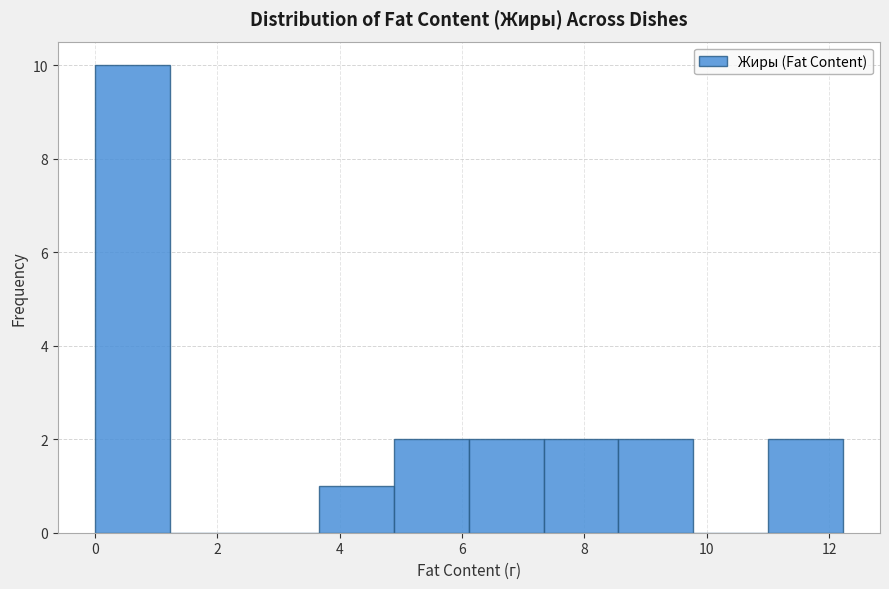

Reading left to right, transcribe this chart: for each bar, give the range it covers on the x-axis and its height. Neither the bar edges nor the heights are printed on the chart, so give them approximately, as read against the axes.

0.0 to 1.2: 10
1.2 to 2.4: 0
2.4 to 3.6: 0
3.6 to 4.8: 1
4.8 to 6.2: 2
6.2 to 7.4: 2
7.4 to 8.6: 2
8.6 to 9.8: 2
9.8 to 11.0: 0
11.0 to 12.2: 2